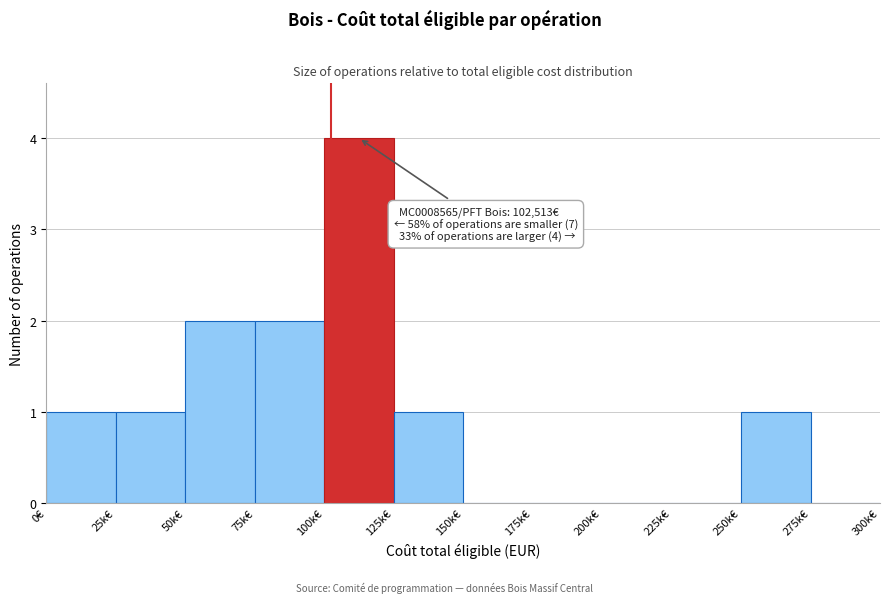

Reading left to right, extract all data points from this chart.

0€=1	25k€=1	50k€=2	75k€=2	100k€=4	125k€=1	150k€=0	175k€=0	200k€=0	225k€=0	250k€=1	275k€=0